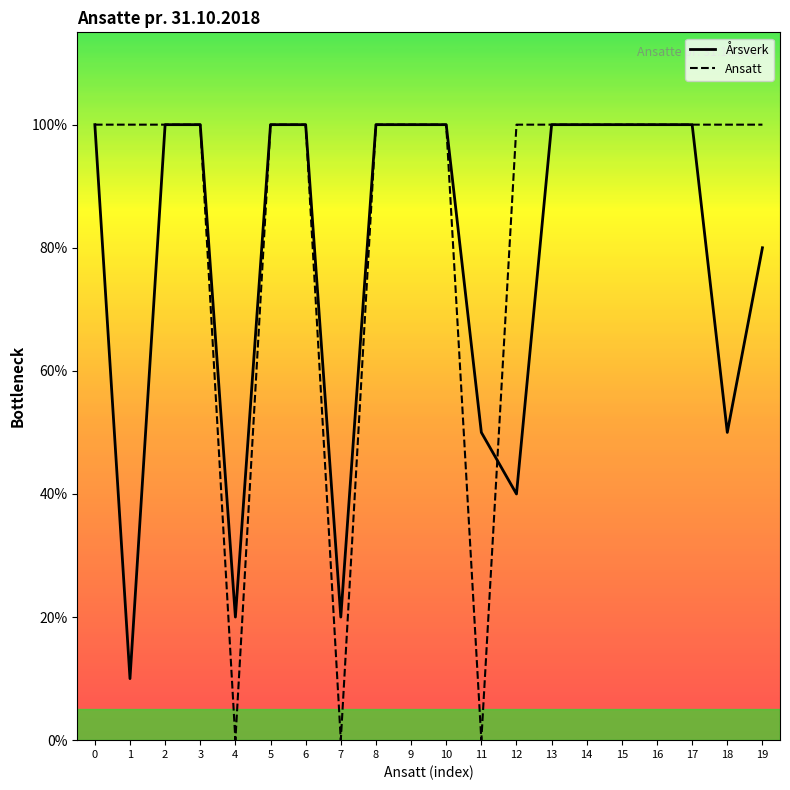

Rank the series by their maximum value, from highest to lowest.

Årsverk, Ansatt